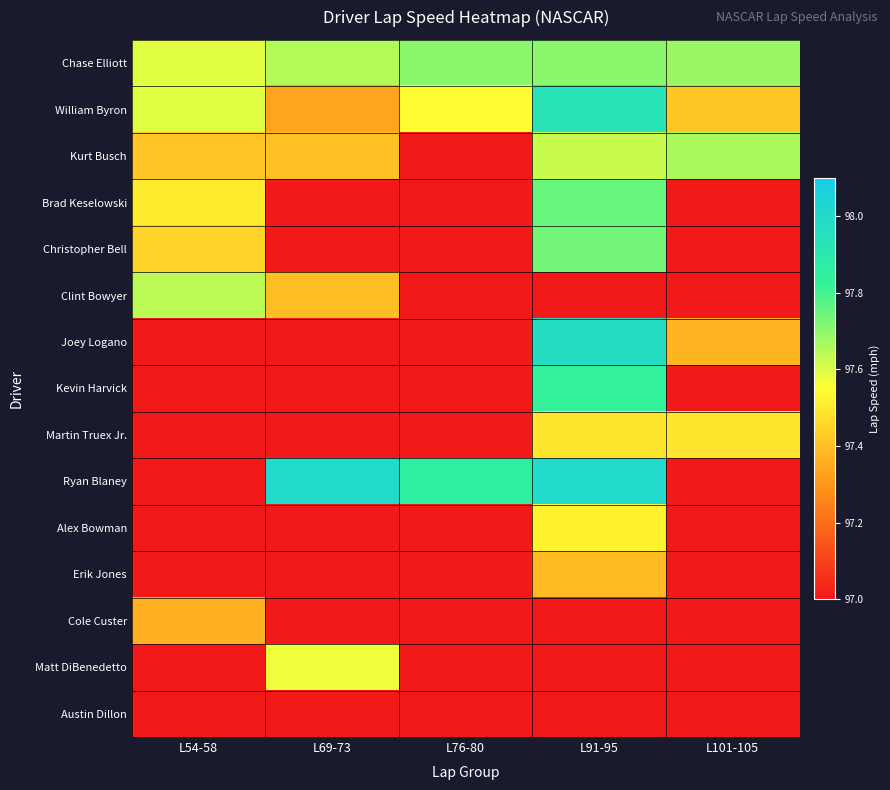

Count the number of categories in the chart.

5